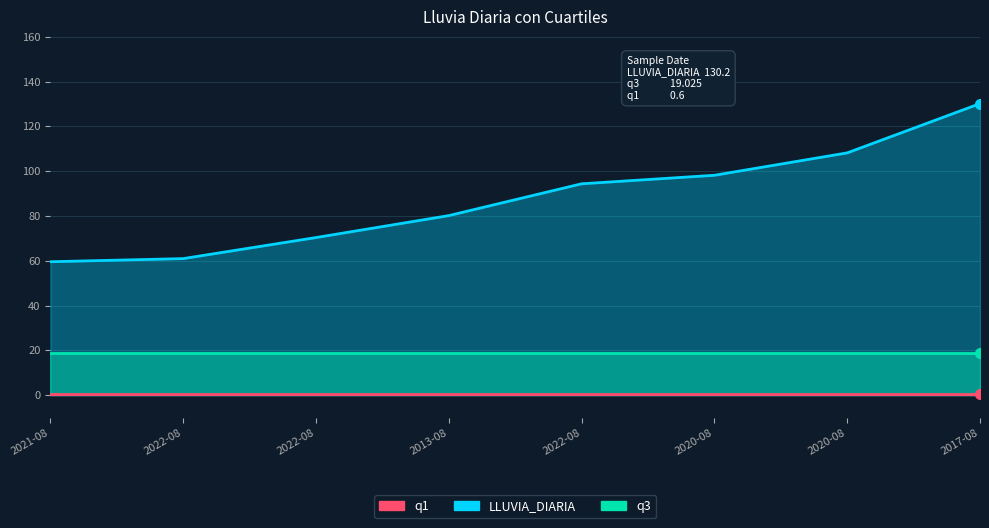

At which label does LLUVIA_DIARIA reach its minimum?

2021-08-21